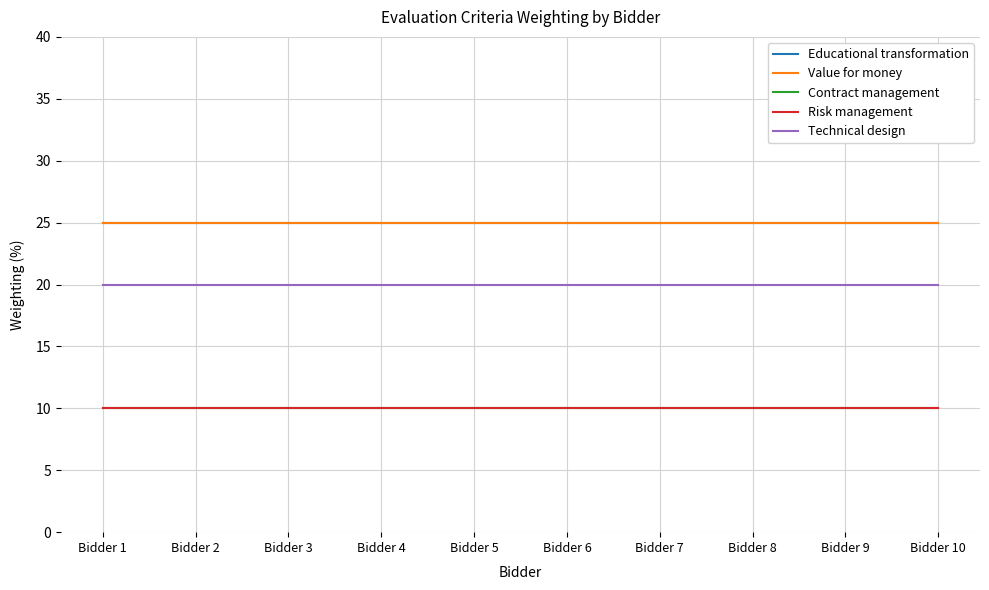

Does the chart have visible grid lines?

Yes